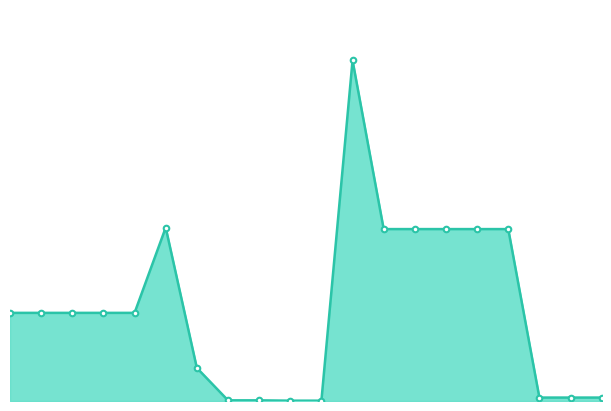

Is this an area chart (filled region under the line)?

Yes